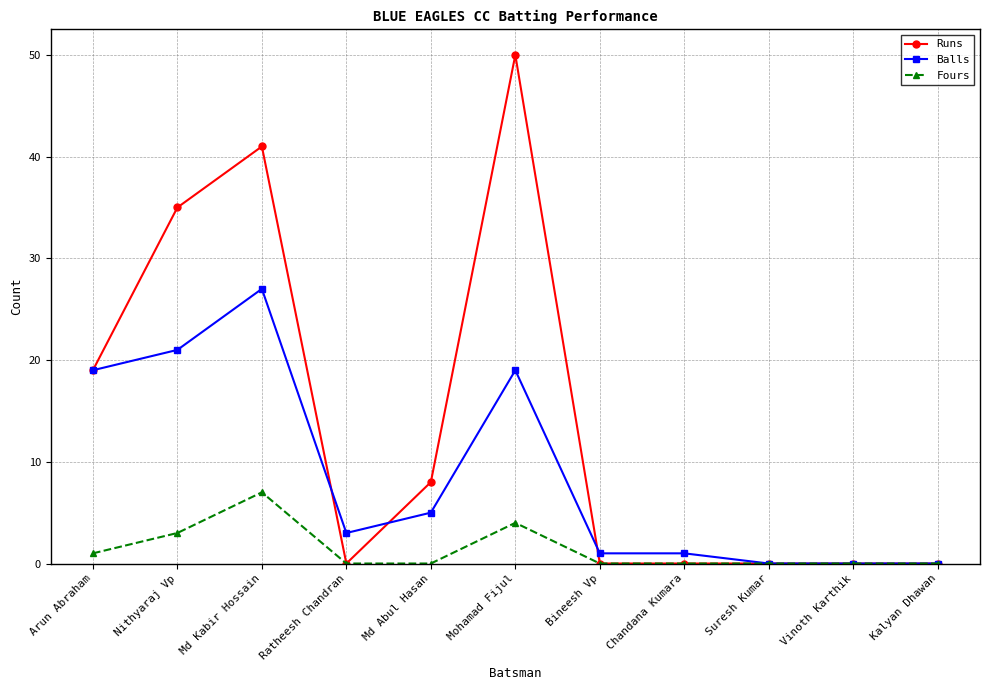

List the series in order of their overall mean, highest first.

Runs, Balls, Fours